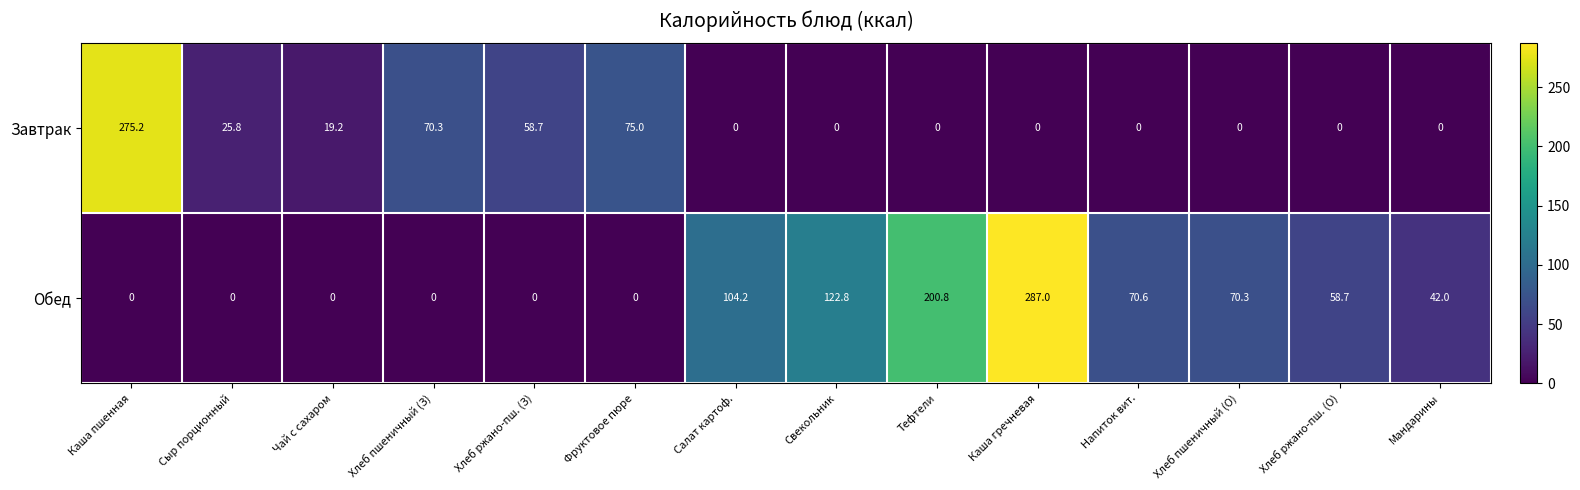

At which label is Завтрак closest to 137?

Фруктовое пюре